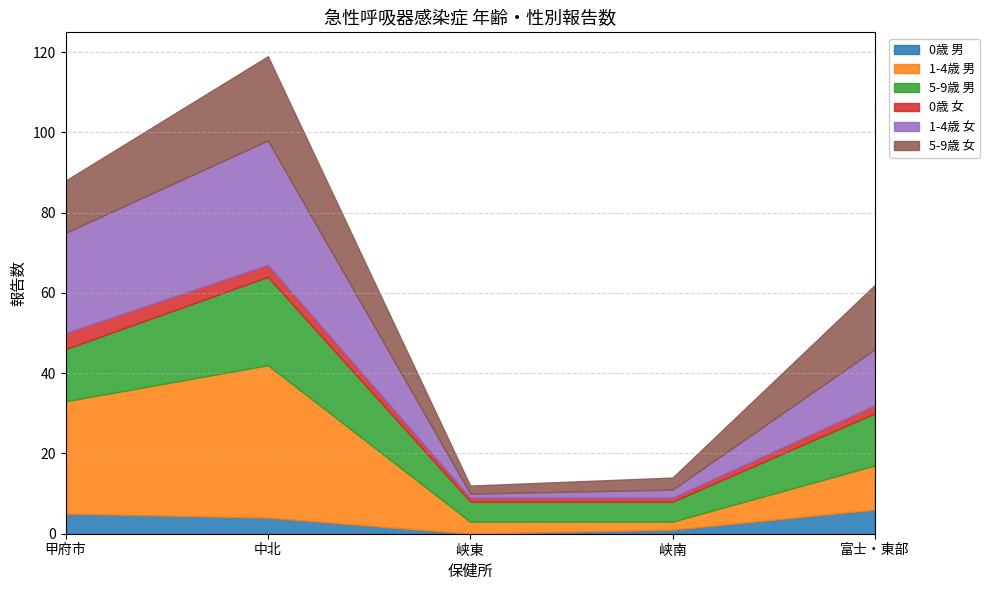

At which label does 5-9歳 女 first exceed 13?

中北